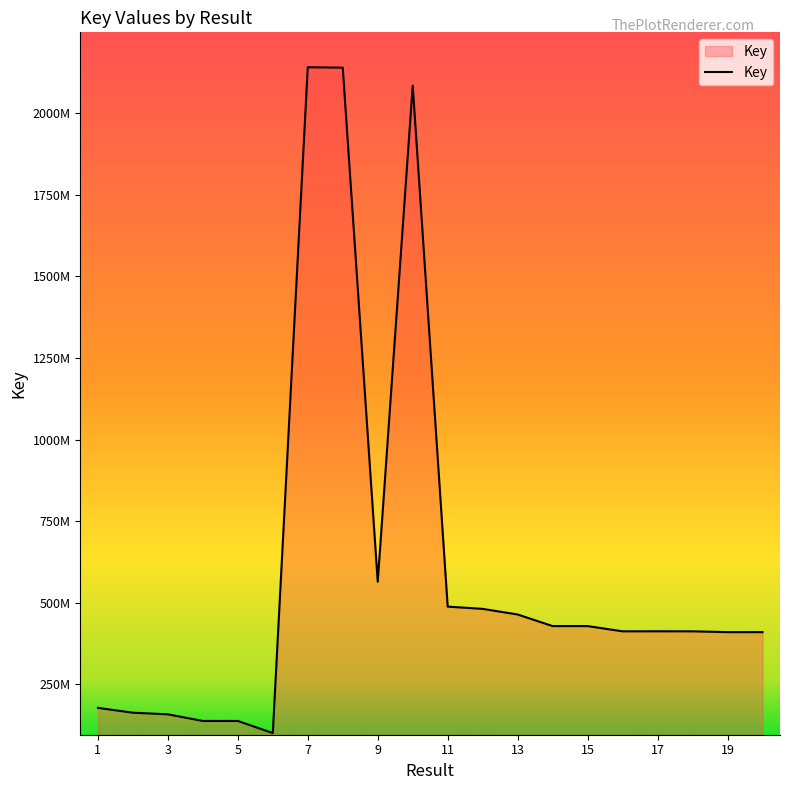

Reading left to right, extract all data points from this chart.

1=177942338	2=163145907	3=158155282	4=137872890	5=137869187	6=100721983	7=2140819420	8=2139649995	9=564254863	10=2084623306	11=488201625	12=481275637	13=464074061	14=428530260	15=428530271	16=412502038	17=412639452	18=412486529	19=409992103	20=409992159